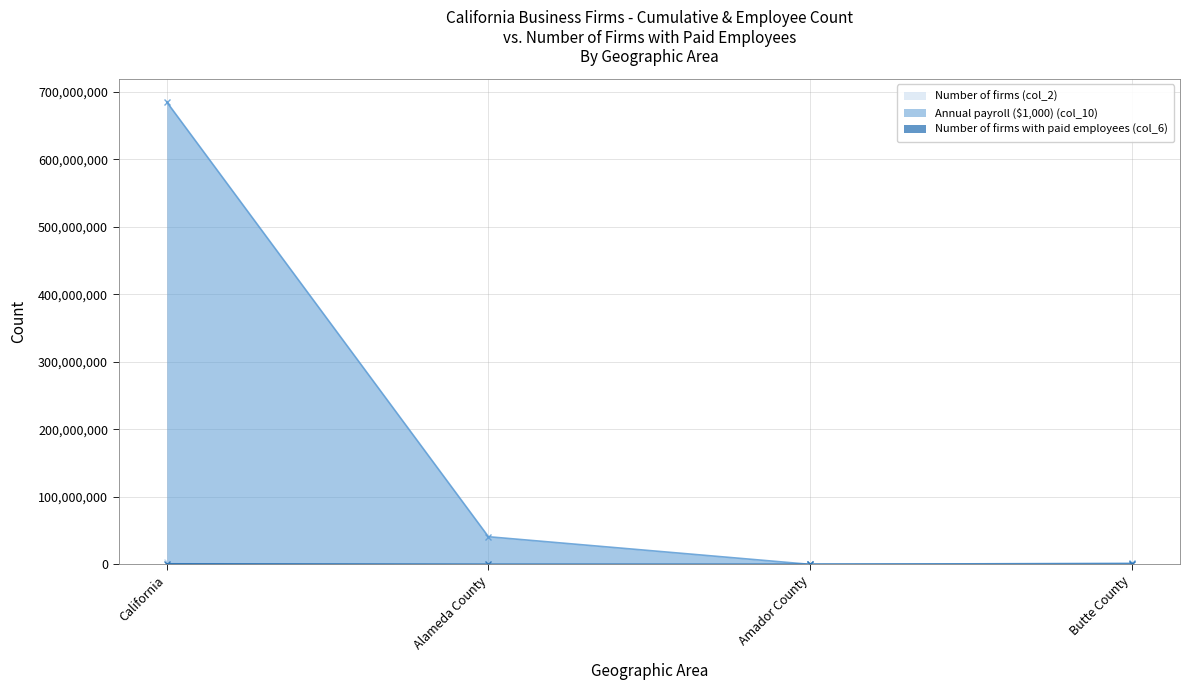

Rank the series at Alameda County from highest to lowest value.

Annual payroll ($1,000) (col_10), Number of firms (col_2), Number of firms with paid employees (col_6)